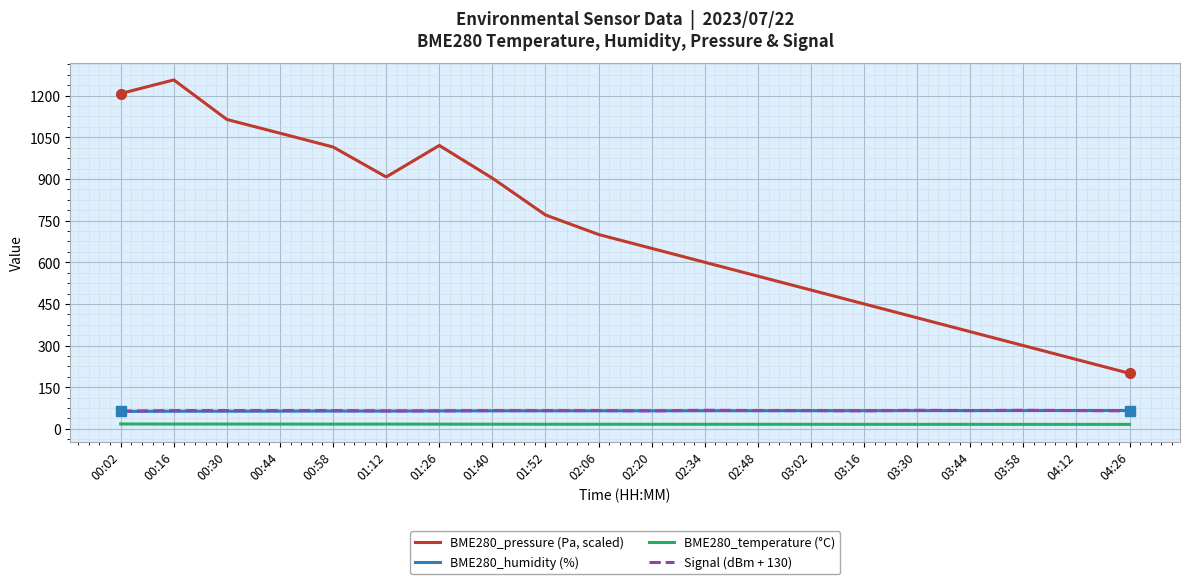

Which label corresponds to the largest value in the chart?

00:16